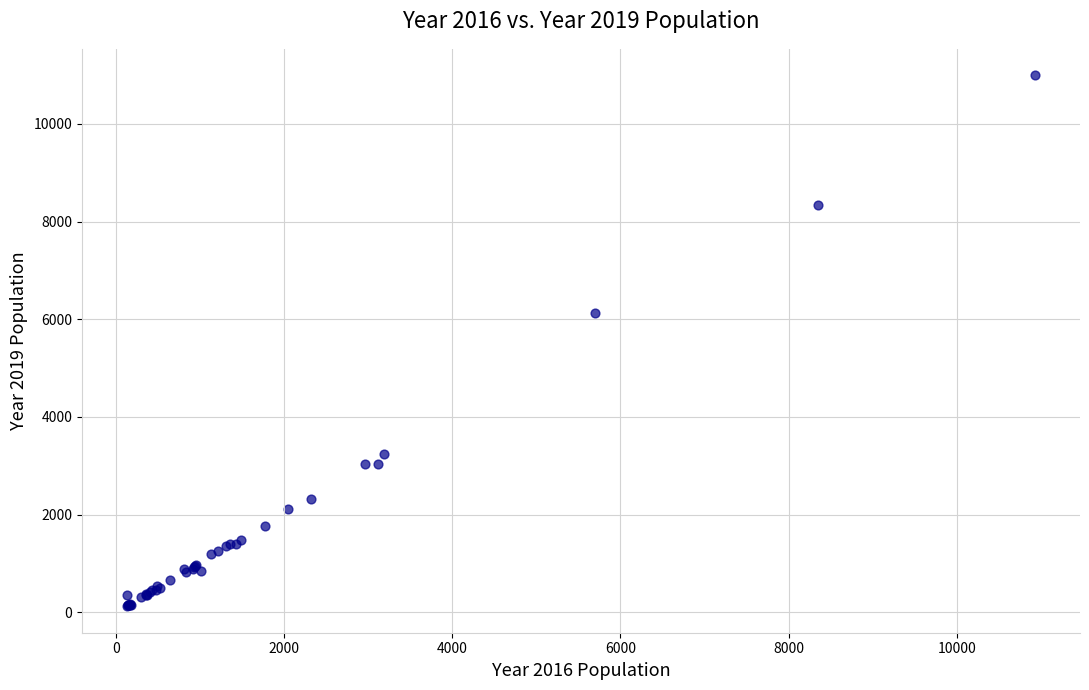

What Y value in the scatter plot is closest to 5559?

6129